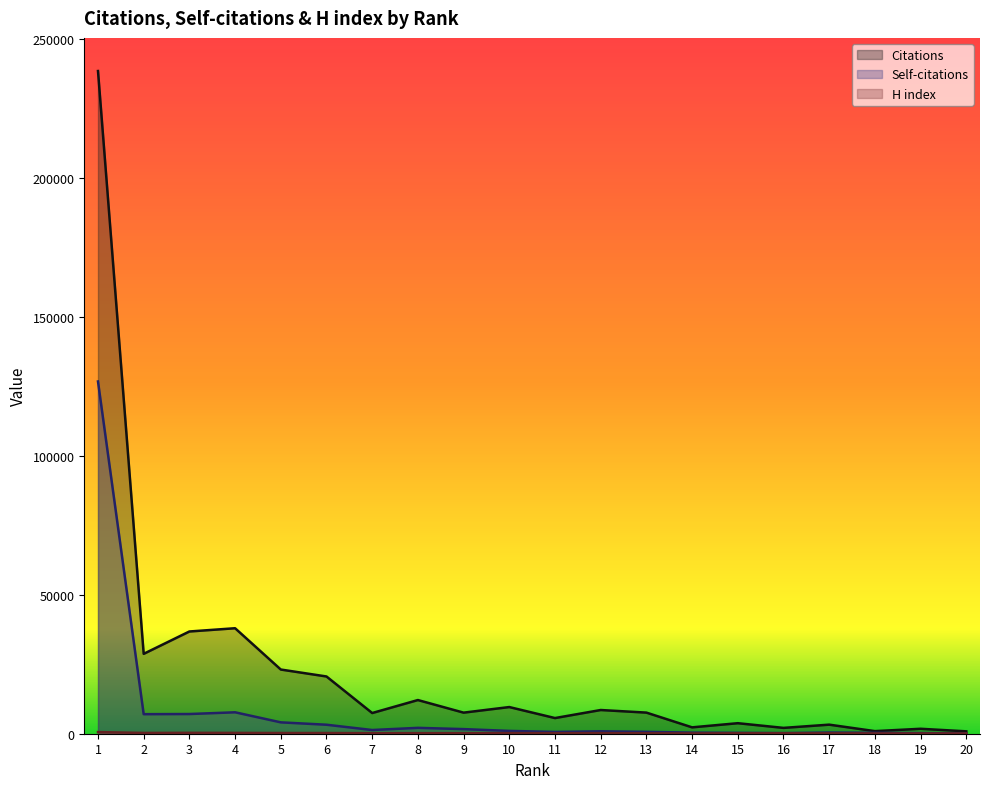

At which category does the chart reach its minimum across all series?

19